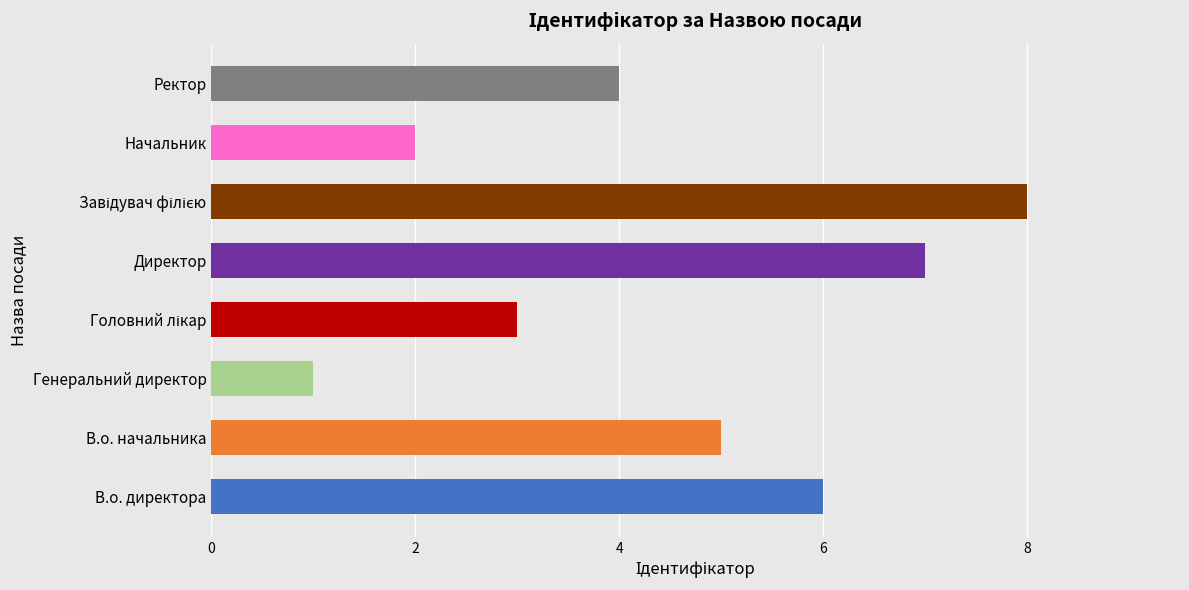

How many bars are there in total?

8